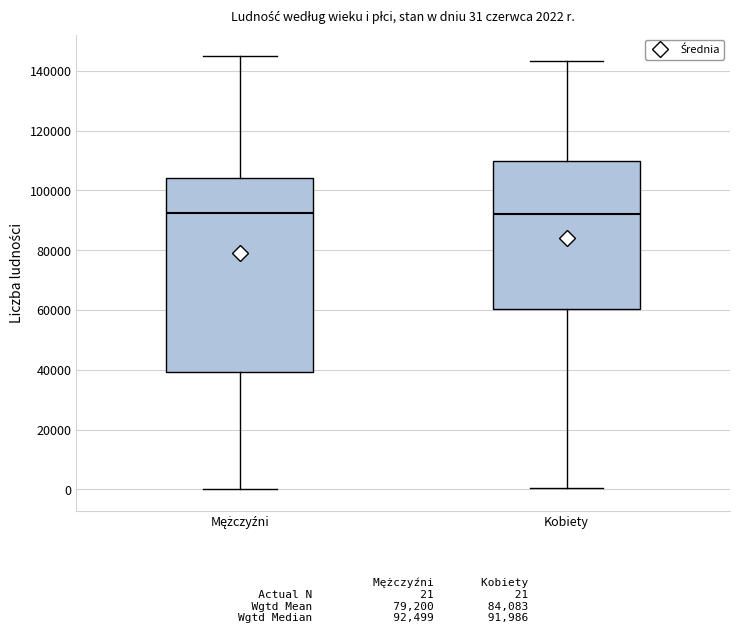

Which box is the tallest, from its lower edge to its upper edge?

Mężczyźni